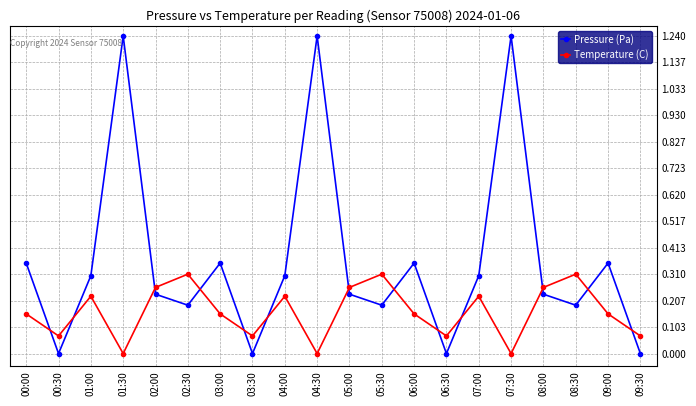

What is the sum of all Pressure (Pa) values?

7.3